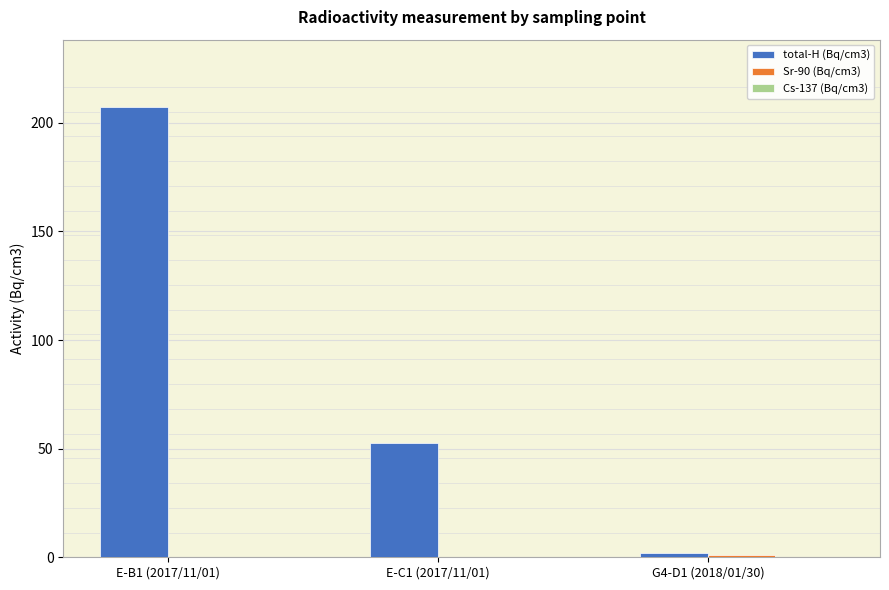

Which category has the highest value in the total-H (Bq/cm3) series?

E-B1 (2017/11/01)